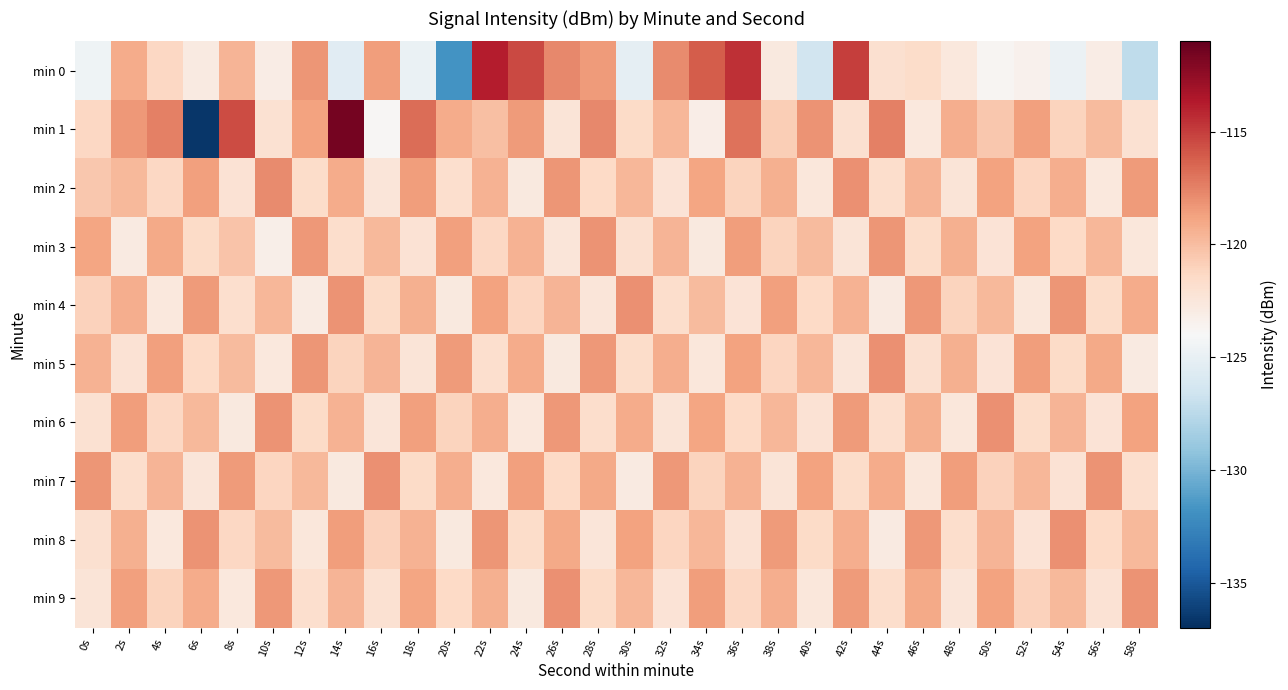

How many series are shown in this chart?

10